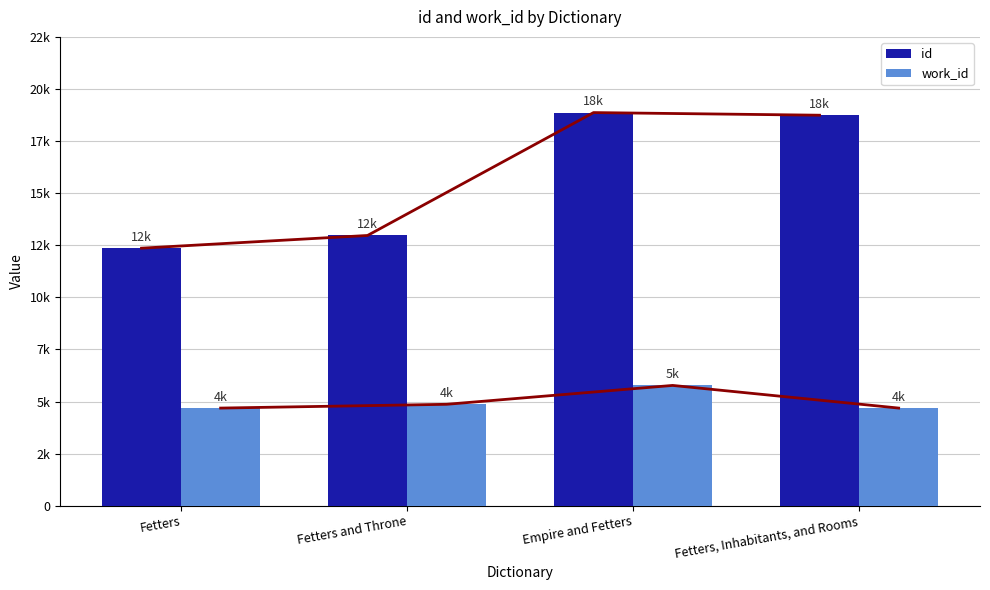

What is the difference between the id values at Fetters and Fetters, Inhabitants, and Rooms?

6382